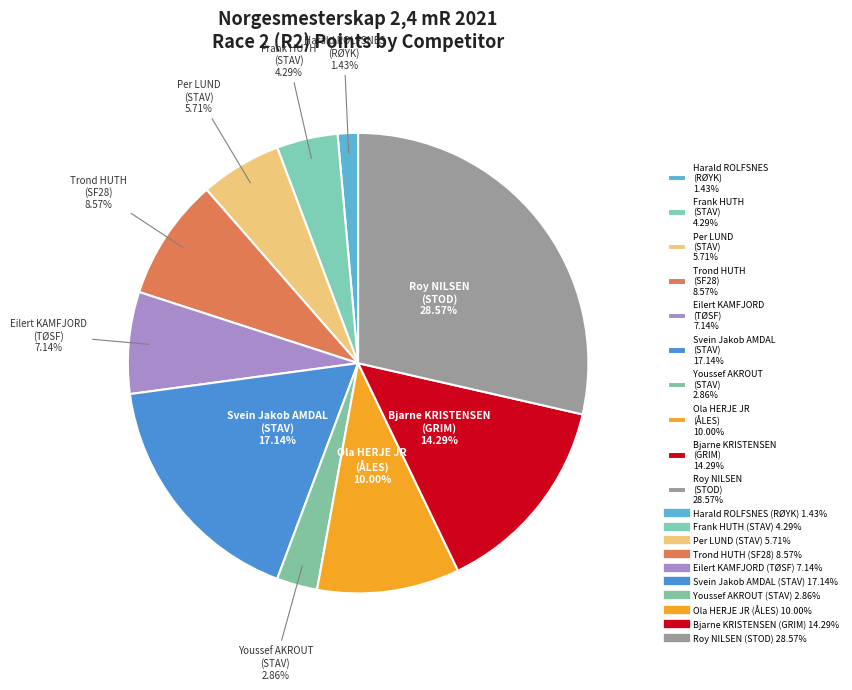

Combined, do Roy NILSEN (STOD) 28.57% and Trond HUTH (SF28) 8.57% account for over 50%?

No